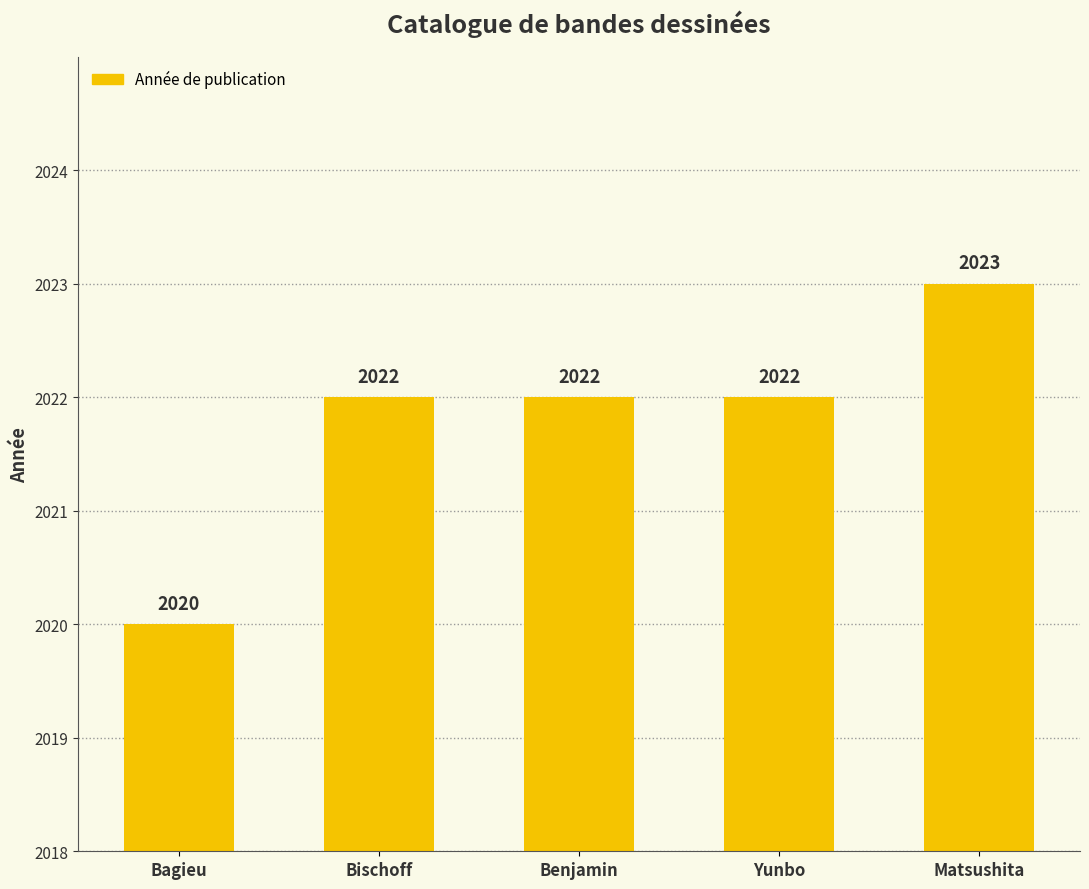

What value does the data have at Benjamin?

2022